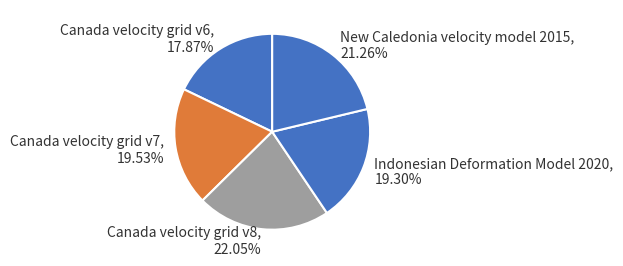

How many segments does this pie chart have?

5